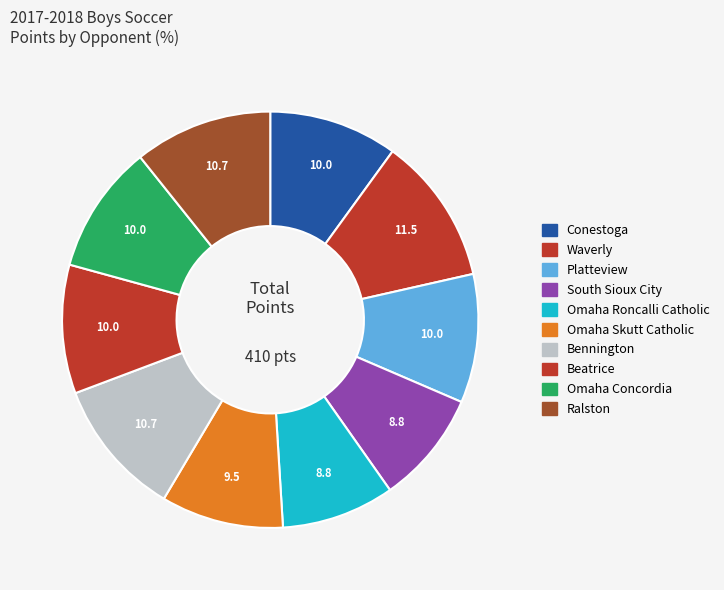

Does any single category account for the majority?

No